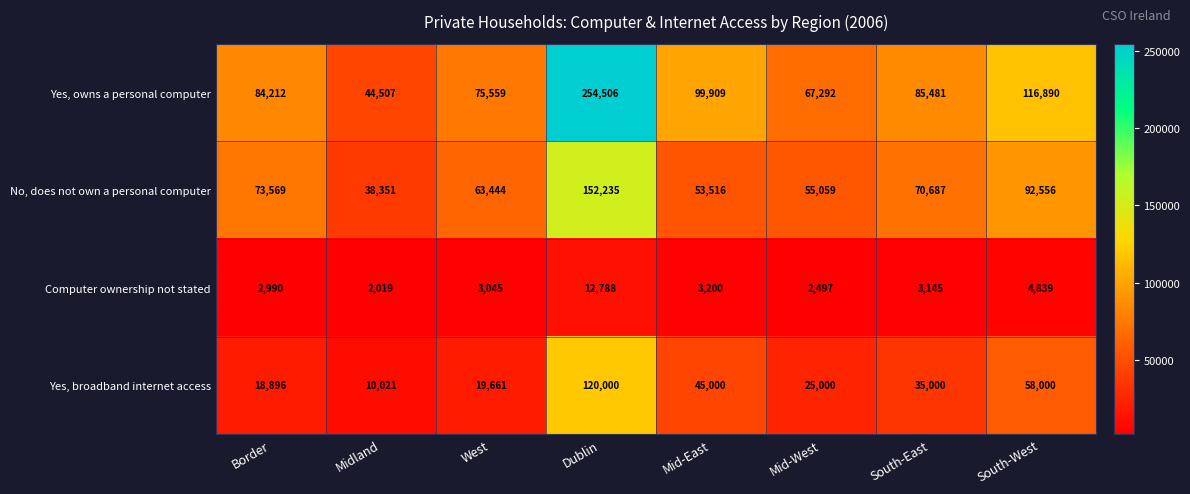

Which series has the widest spread of values?

Yes, owns a personal computer